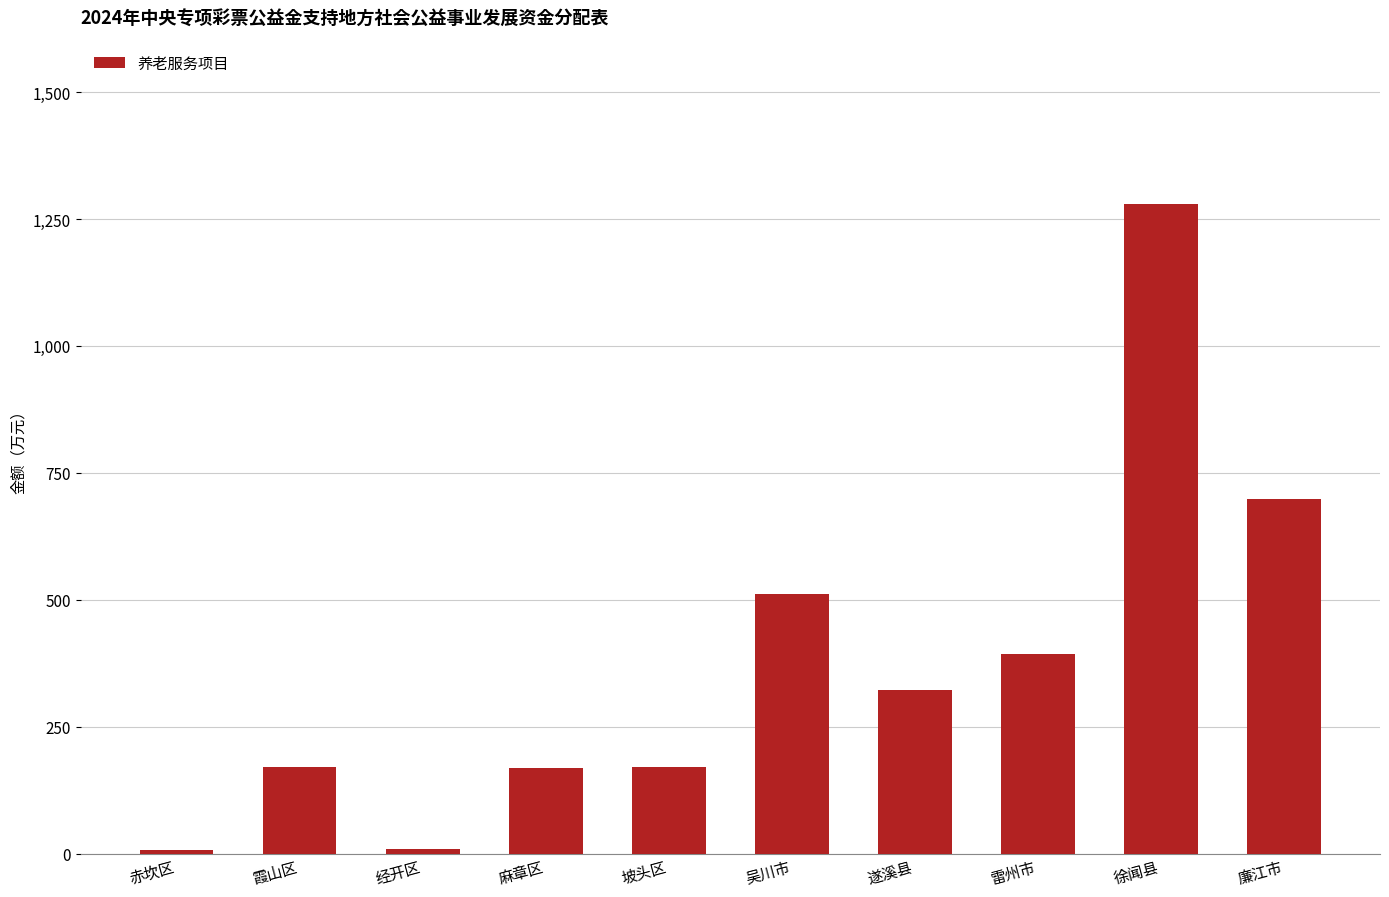

What is the difference between the maximum and minimum values?

1273